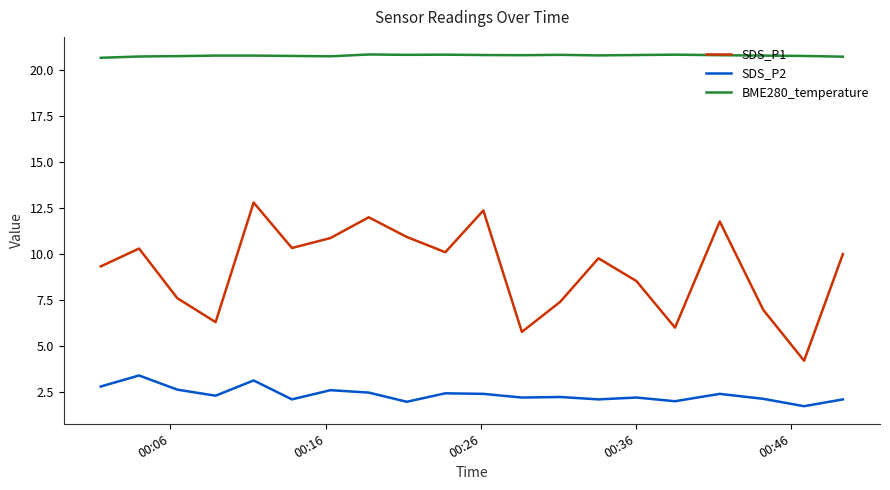

What is the smallest value displayed?

1.7